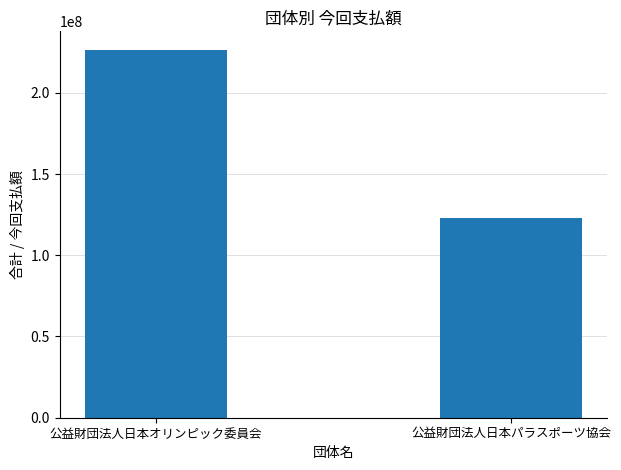

Read the value at 公益財団法人日本パラスポーツ協会.

122773000